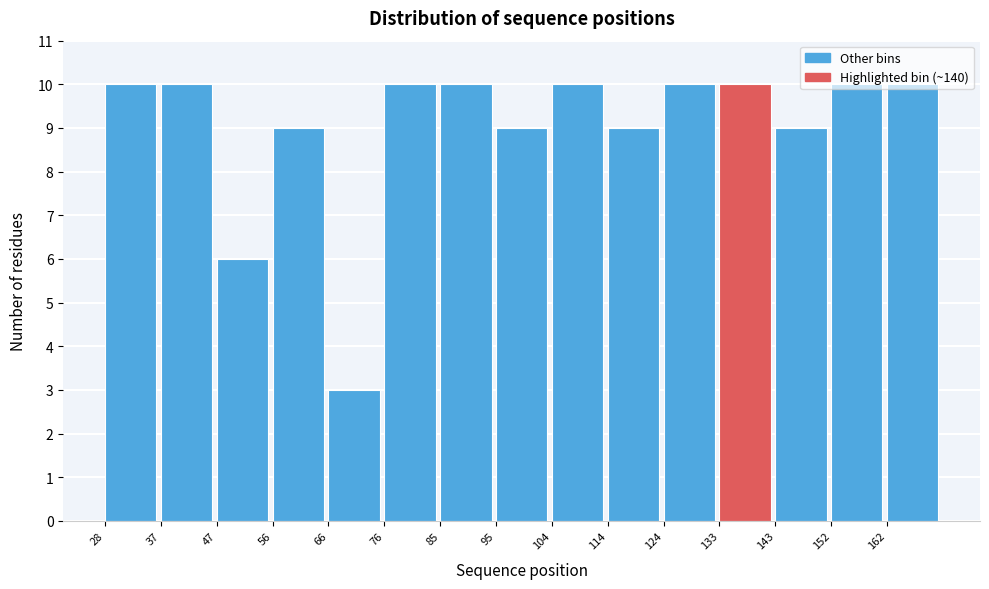

What is the height of the bar covering 37.6 to 47.2 on the x-axis? Neither the bar edges nor the heights are printed on the chart, so give them approximately, as read against the axes.

10